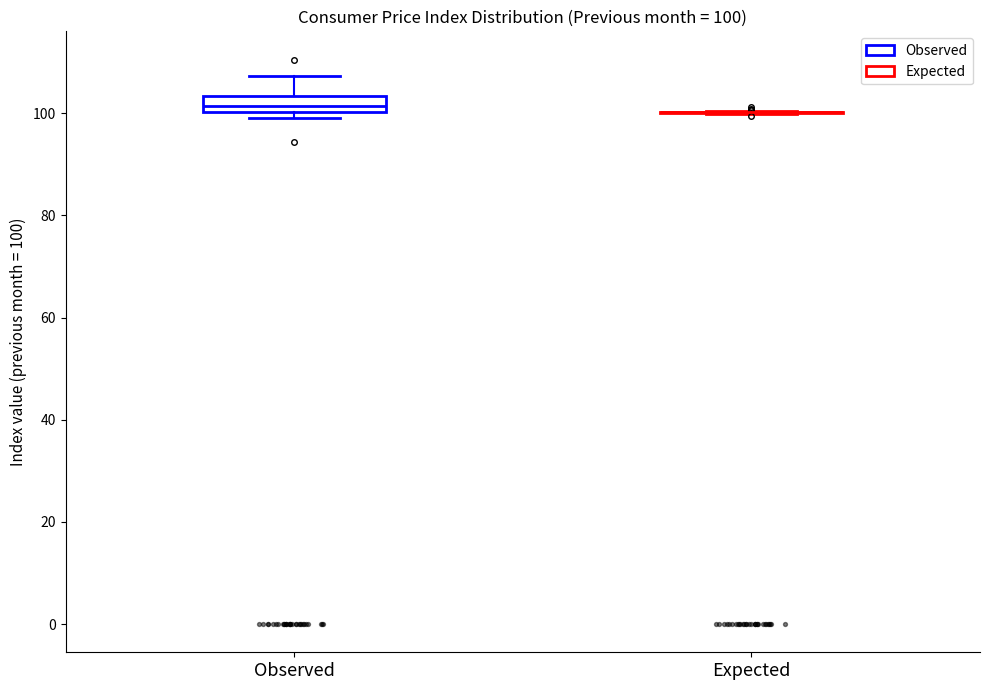

Which box is the tallest, from its lower edge to its upper edge?

Observed